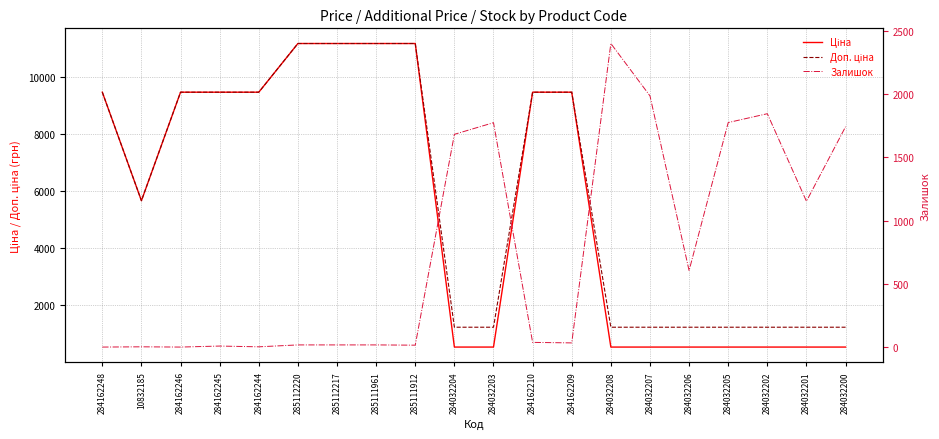

What are all the series names shown in the legend?

Ціна, Доп. ціна, Залишок